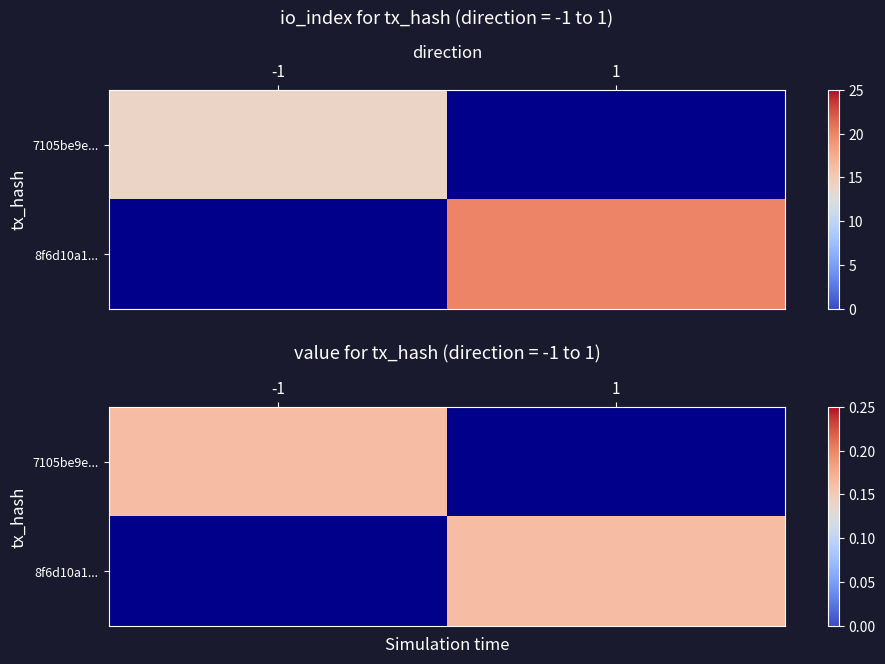

How many values in the 7105be9e4cd57ab0244e161285aa33acea9cbdd series are below 14?

1